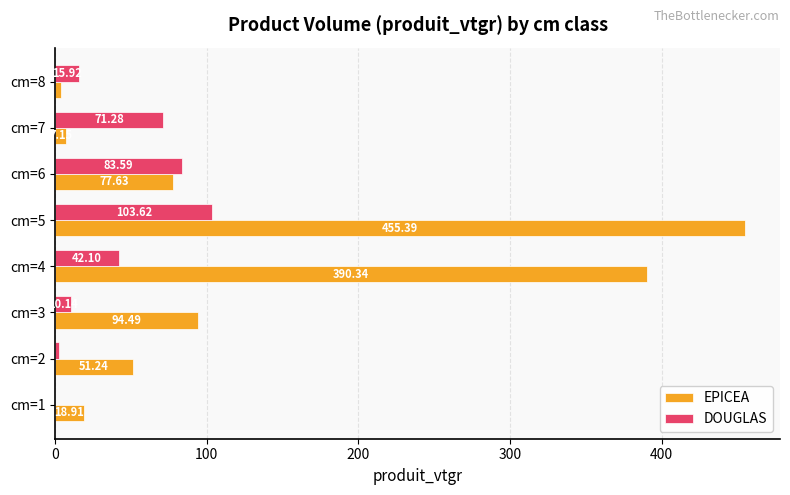

What is the sum of the DOUGLAS values at cm=8 and cm=6?

99.5